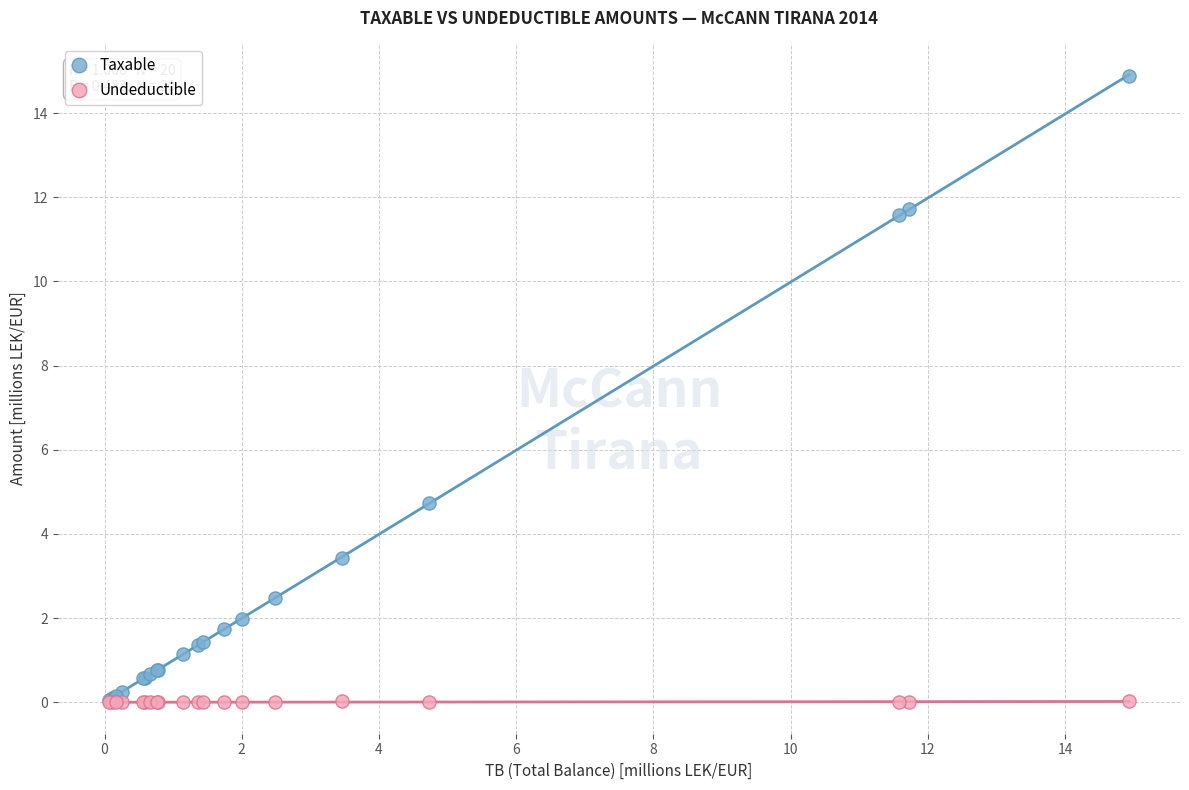

In the Taxable series, what Y value is closest to 7?

4.7